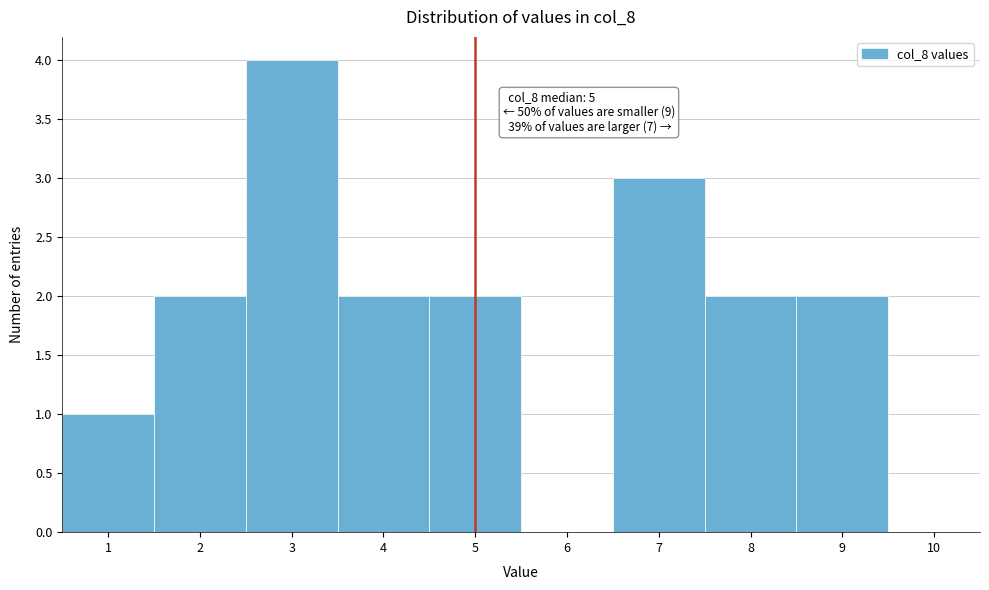

Over which range of the x-axis is the bar tallest?

2.5 to 3.5